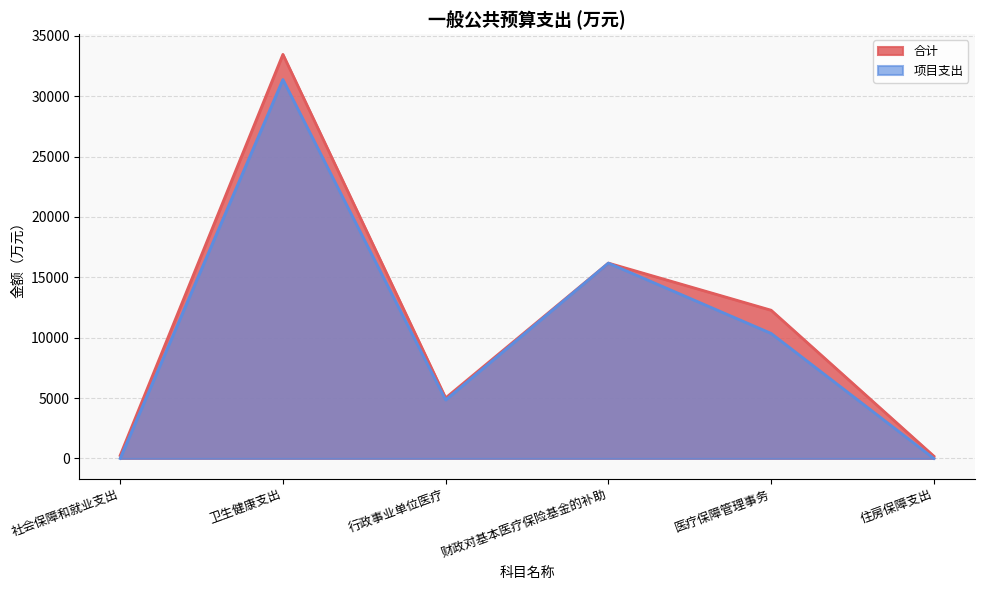

How many data points does each series have?

6